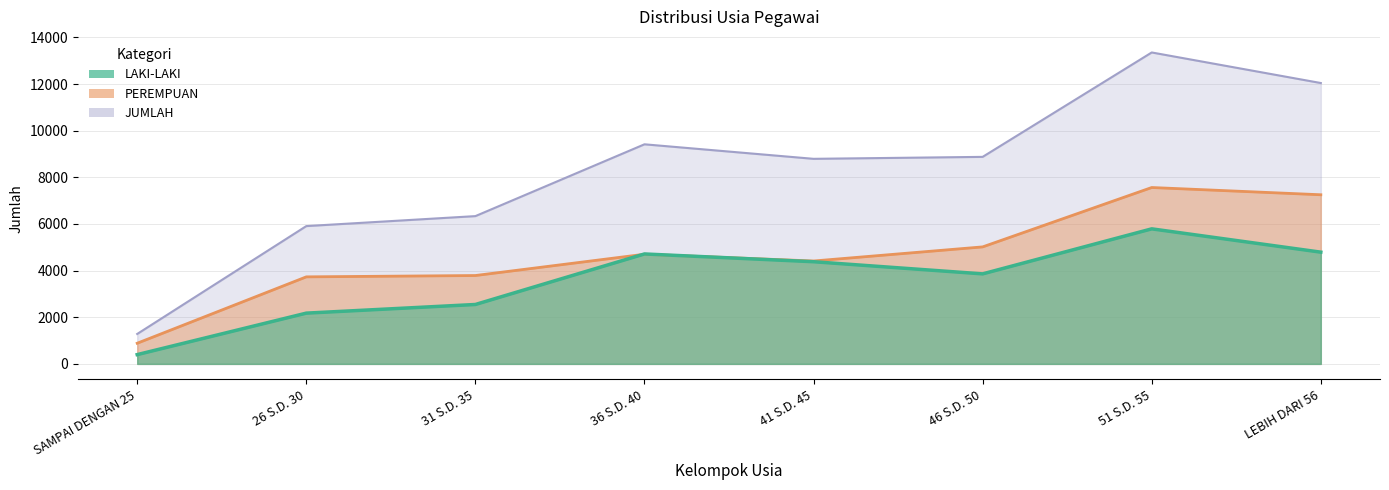

What is the sum of all LAKI-LAKI values?

28665